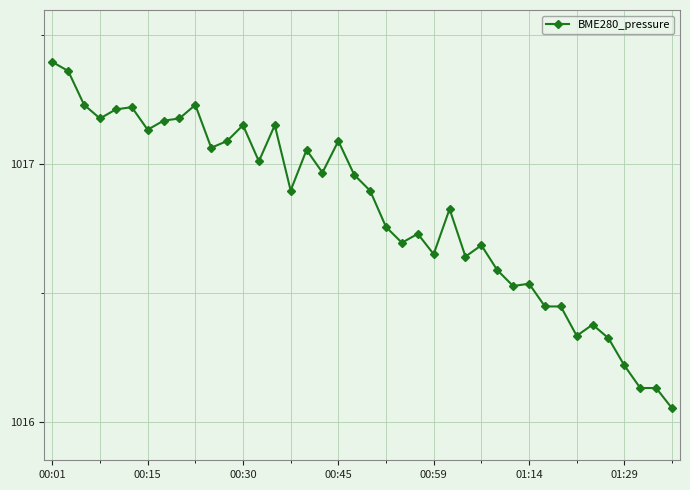

What is the difference between the maximum and minimum values?

1.3